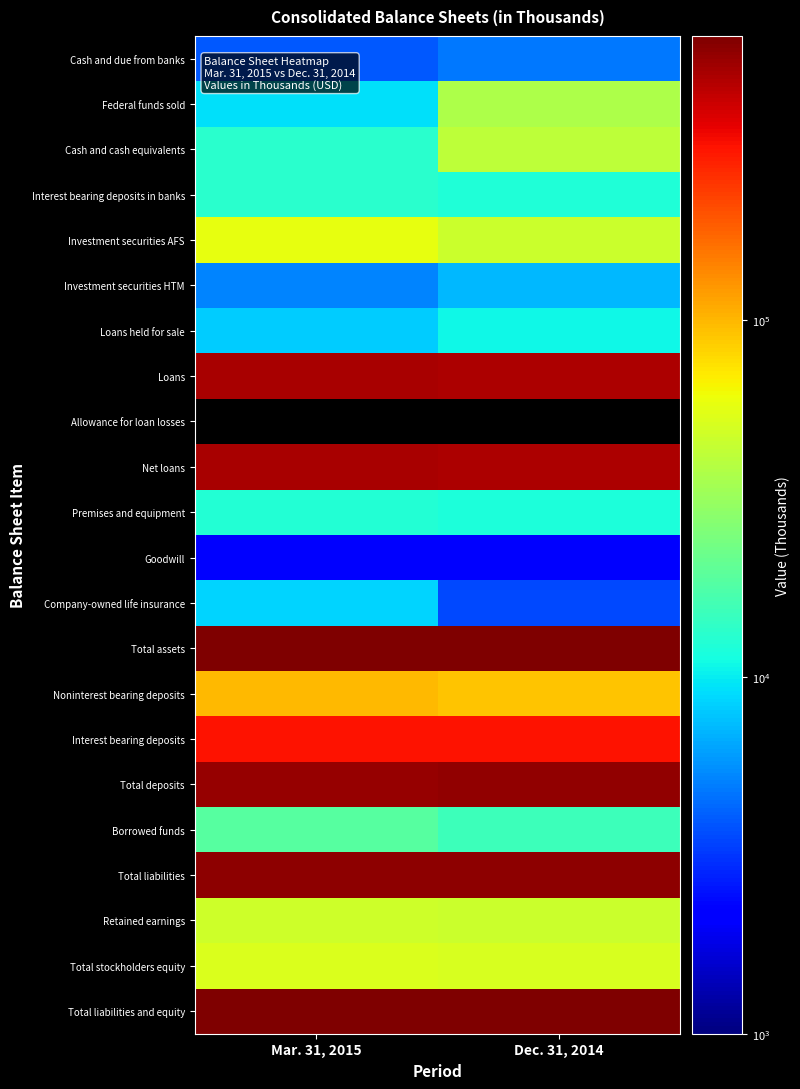

What is the greatest value displayed?

624063